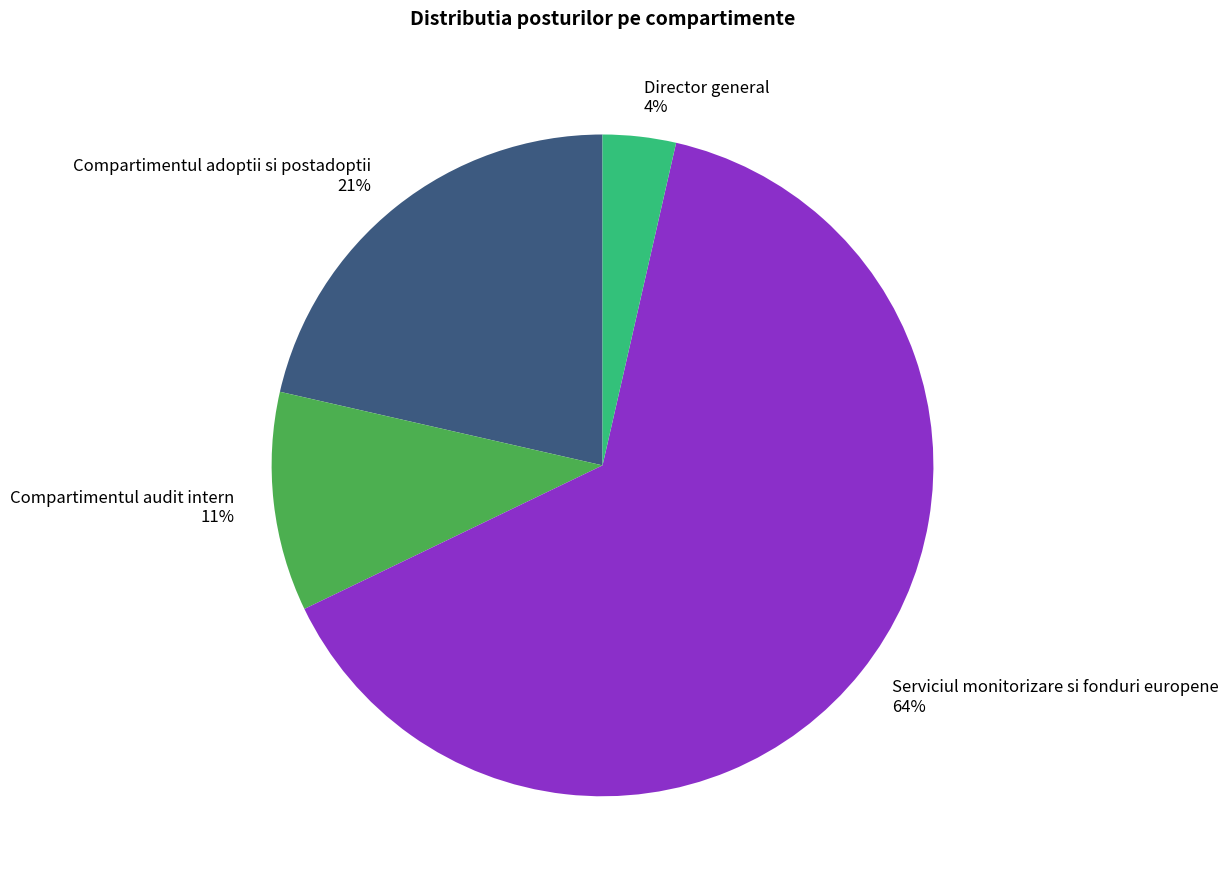

Between Compartimentul audit intern and Compartimentul adoptii si postadoptii, which is larger?

Compartimentul adoptii si postadoptii